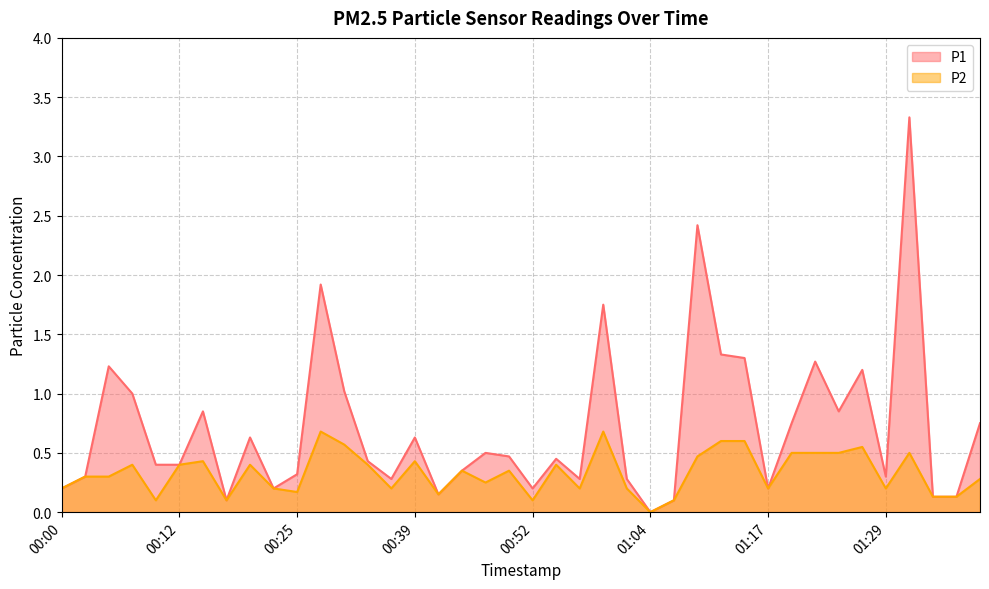

The value of P2 at 01:12 is 1.0. True or false?

False